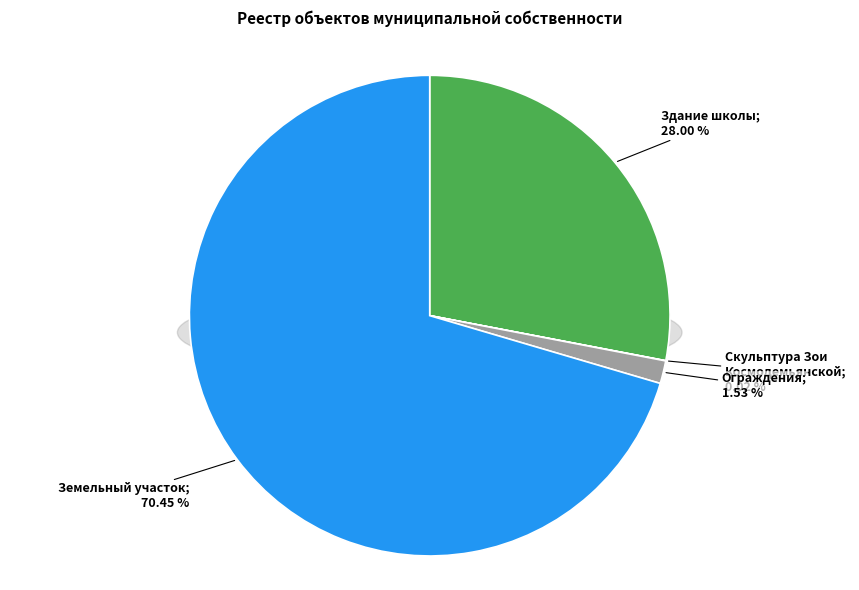

True or false: Земельный участок accounts for 70% of the total.

True